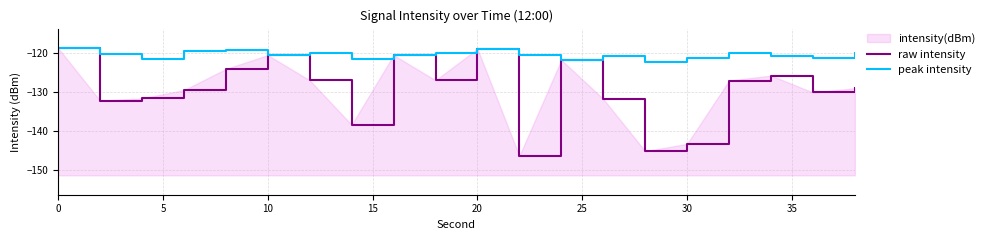

What is the difference between the second highest and second lowest values in the raw intensity series?

26.4